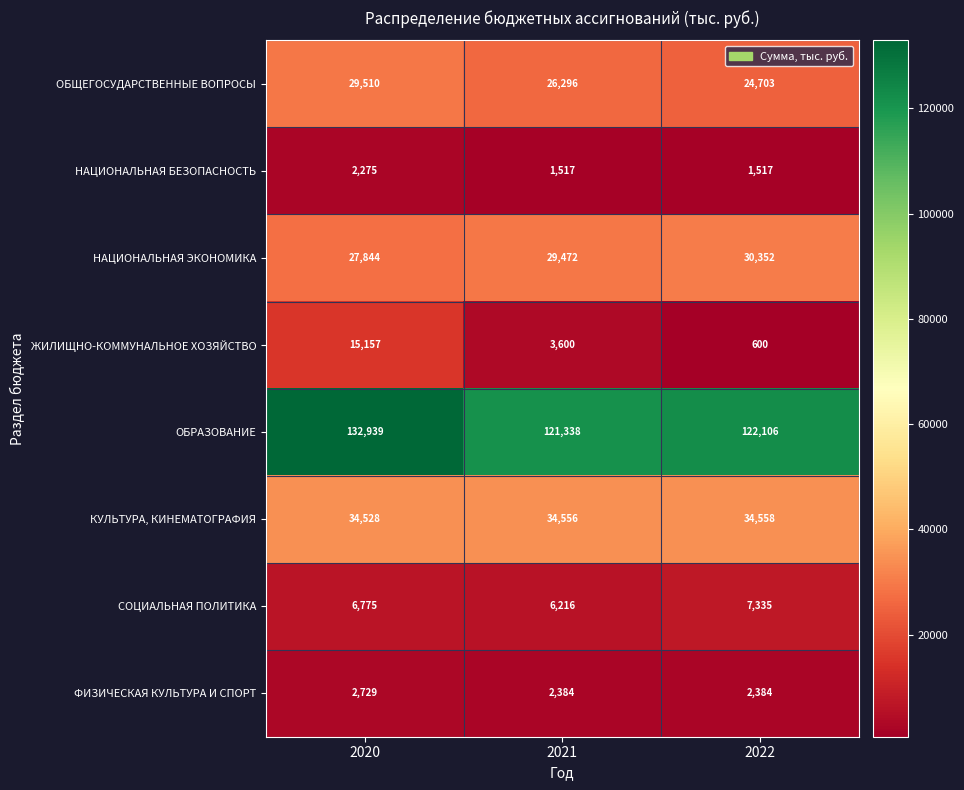

At how many categories does at least one series exceed 65482?

3